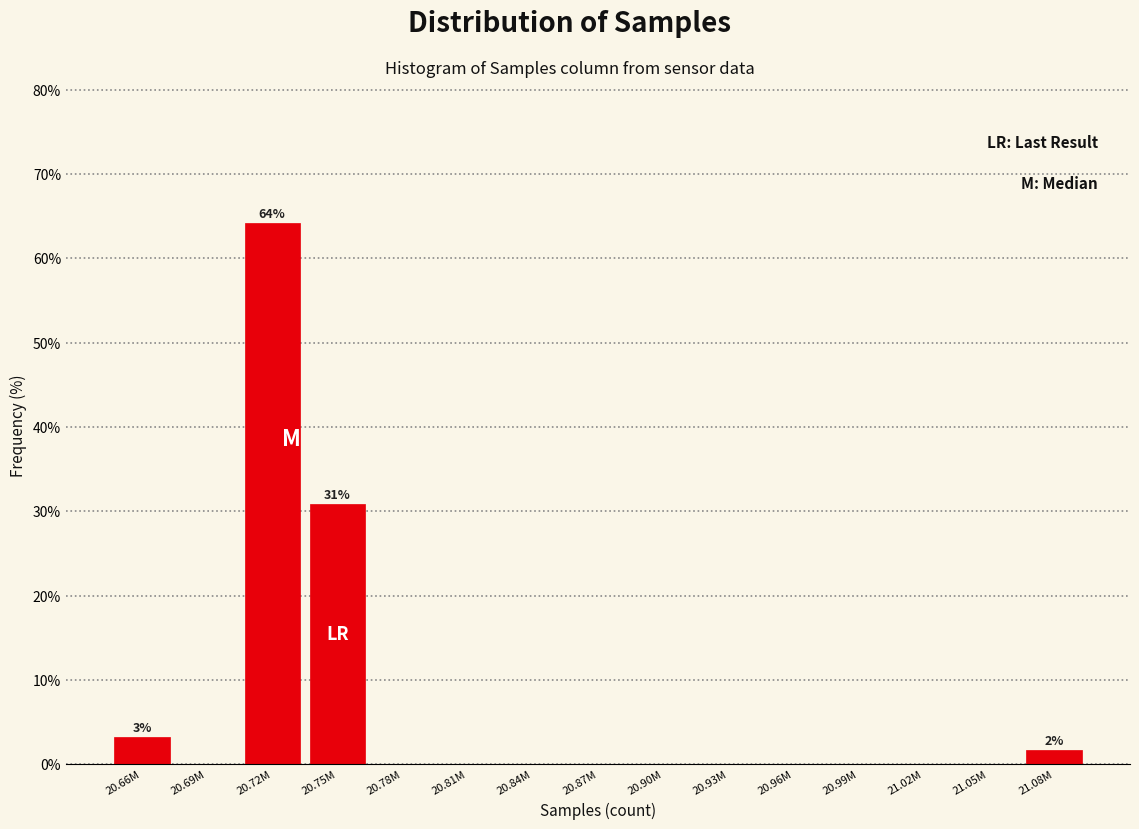

Reading left to right, list all the values displayed in this chart.

20.66M=3.3	20.69M=0.0	20.72M=64.2	20.75M=30.9	20.78M=0.0	20.81M=0.0	20.84M=0.0	20.87M=0.0	20.90M=0.0	20.93M=0.0	20.96M=0.0	20.99M=0.0	21.02M=0.0	21.05M=0.0	21.08M=1.6